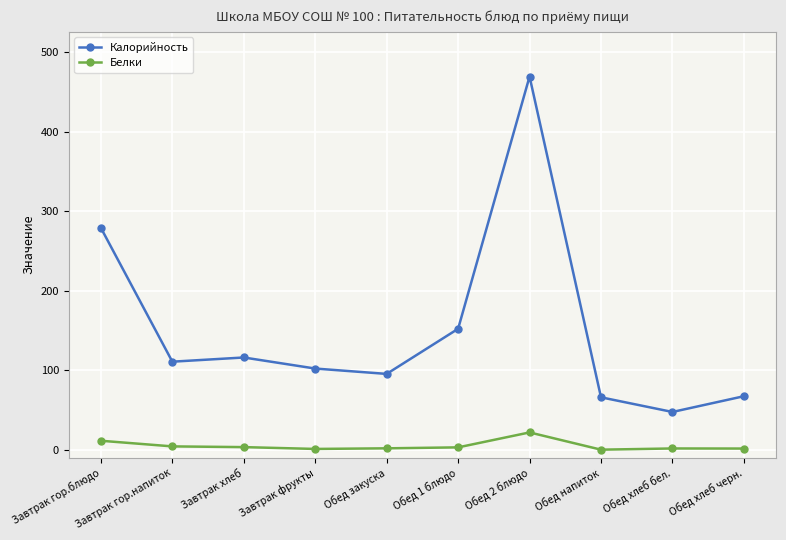

True or false: Белки and Калорийность cross at least once.

False